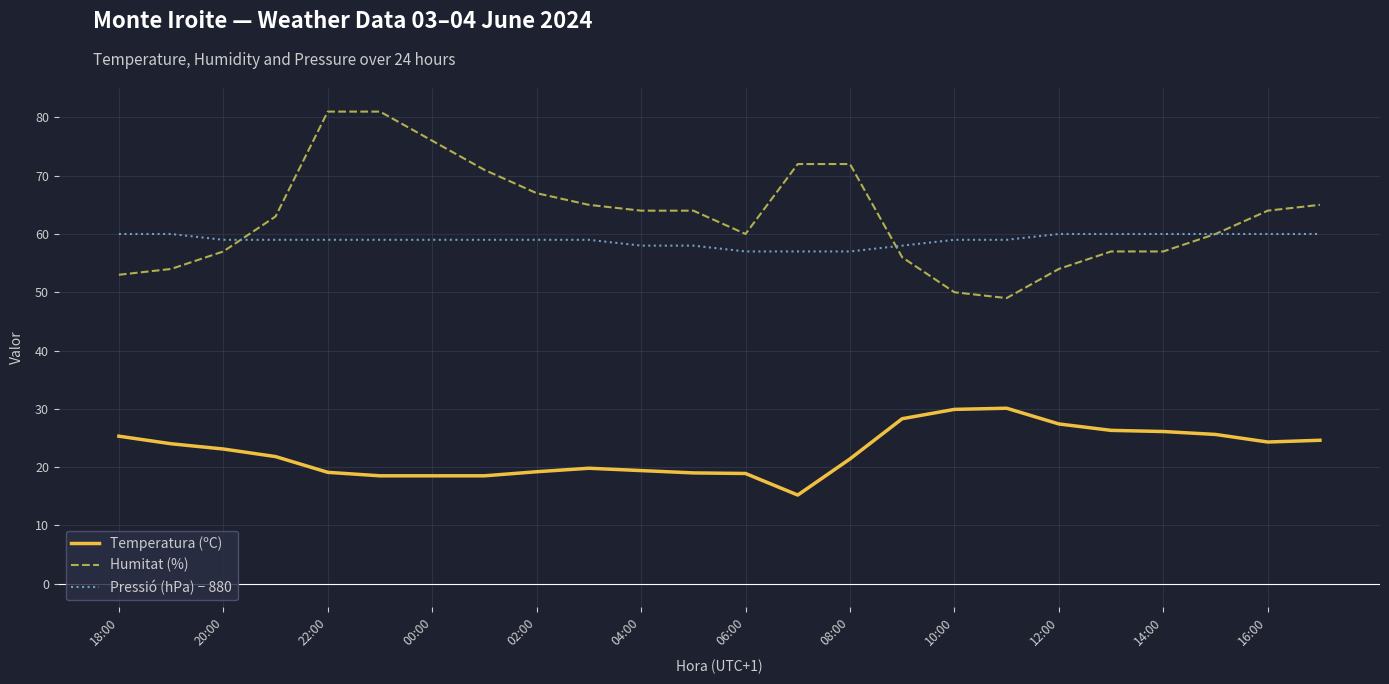

What is the lowest value of the Temperatura (ºC) series?

15.2